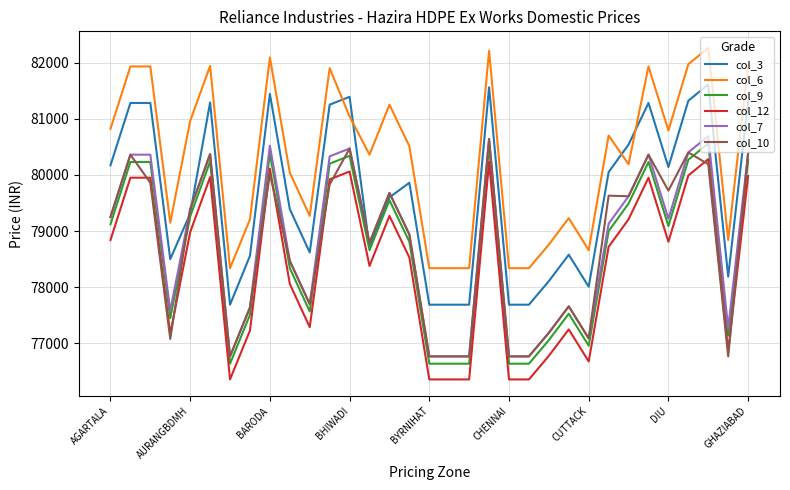

What is the lowest value of the col_3 series?

77690